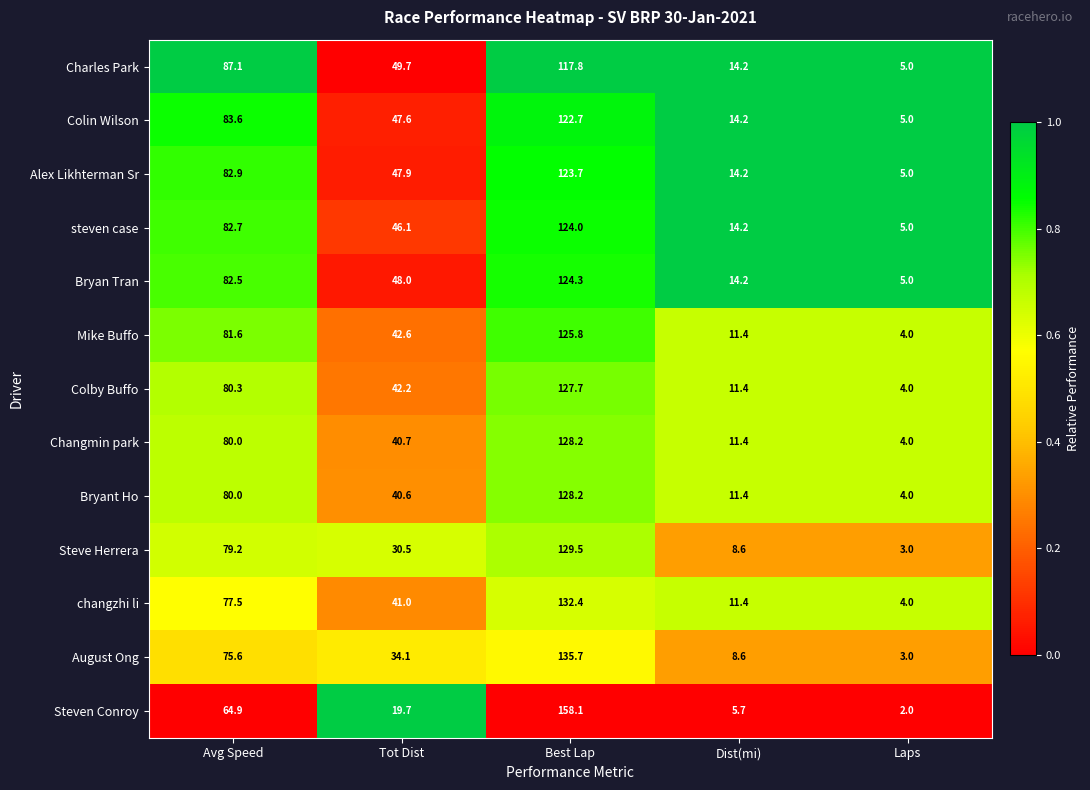

Count the number of data series in this chart.

13